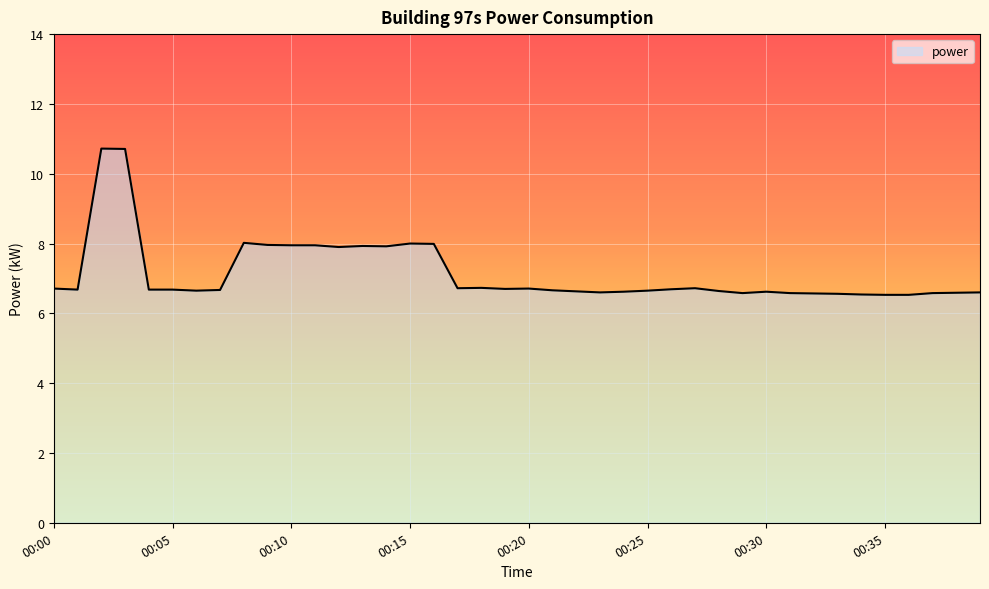

Does the chart display data point markers on the line(s)?

No